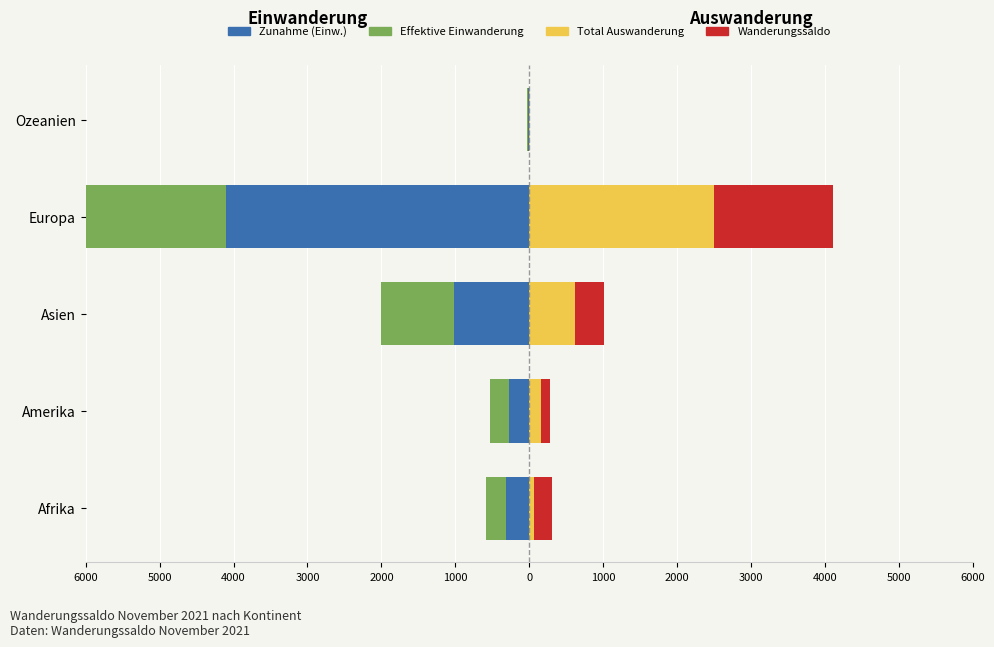

Between 4000 and 6000, which is larger?

6000